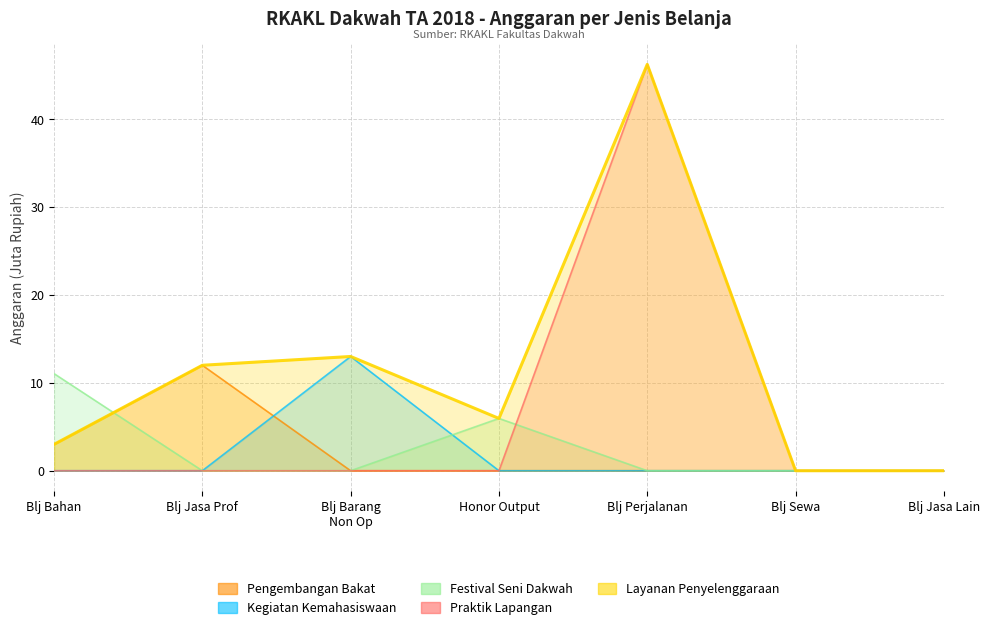

What is the average value of the Layanan Penyelenggaraan series?

11.5